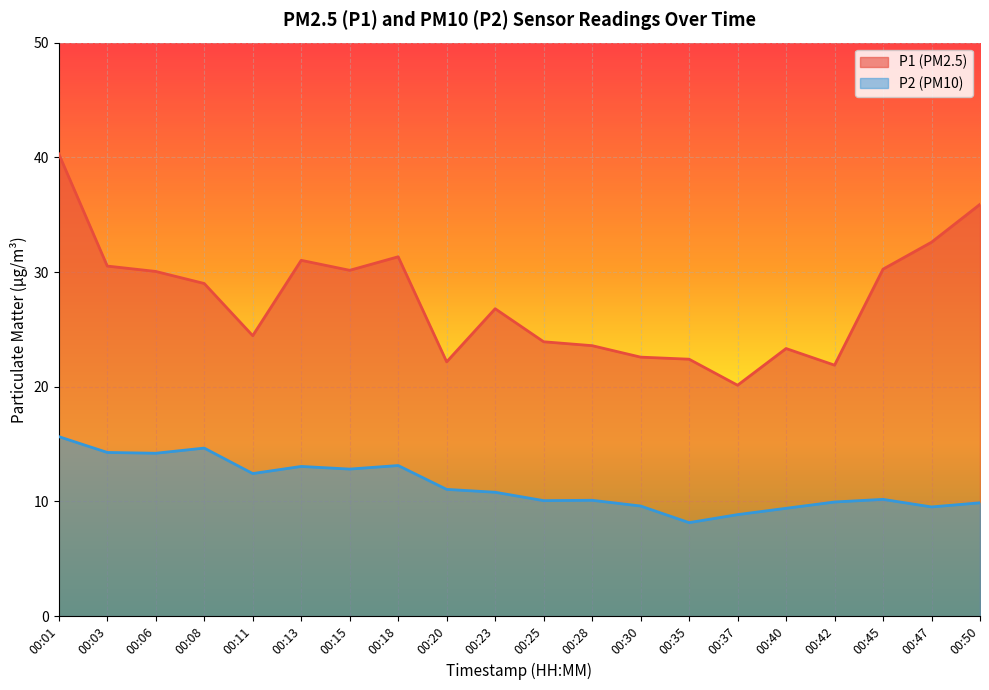

How many interior local valleys does the P2 series have?

6